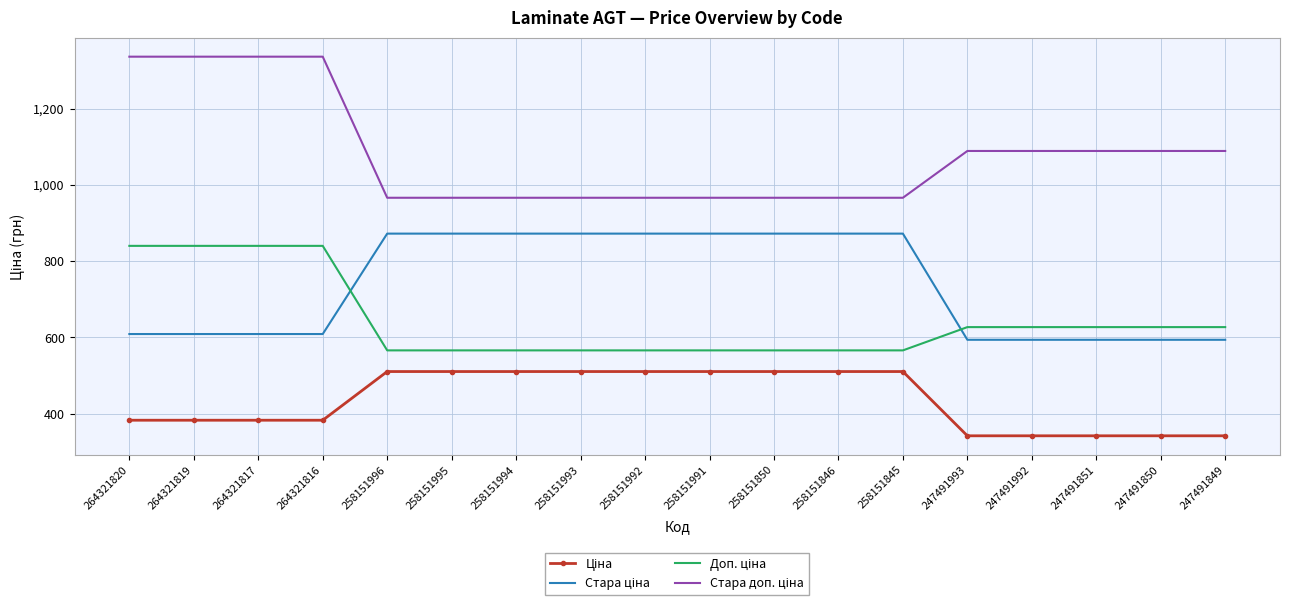

What is the difference between the highest and lowest values at 258151845?

455.6